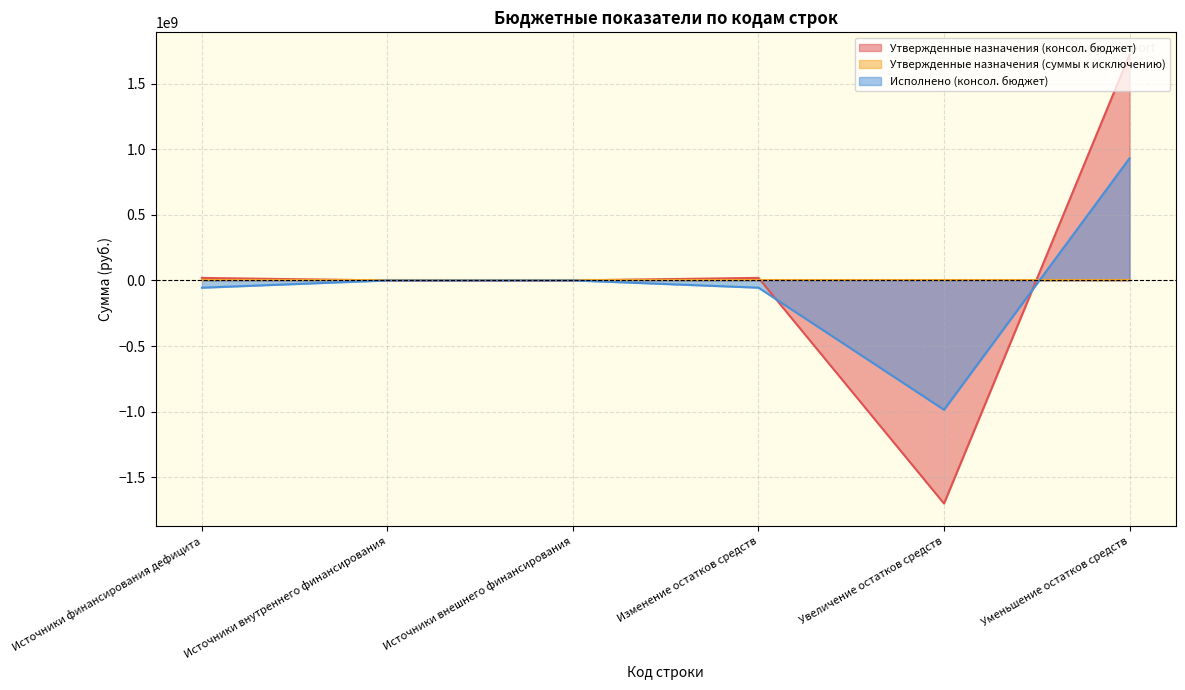

At which category is the sum across all series the highest?

Уменьшение остатков средств